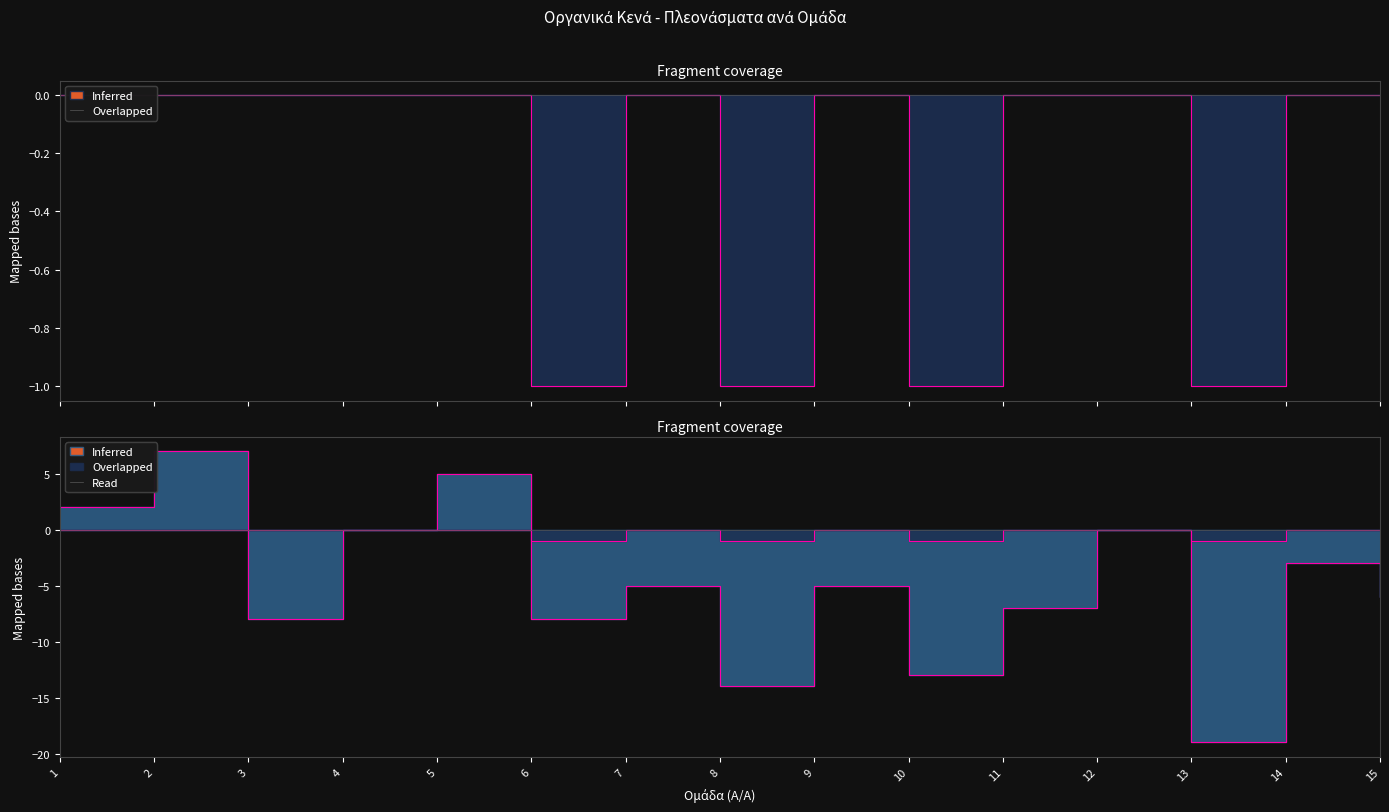

Where is the first local minimum for Συν.Ωρ.?

3